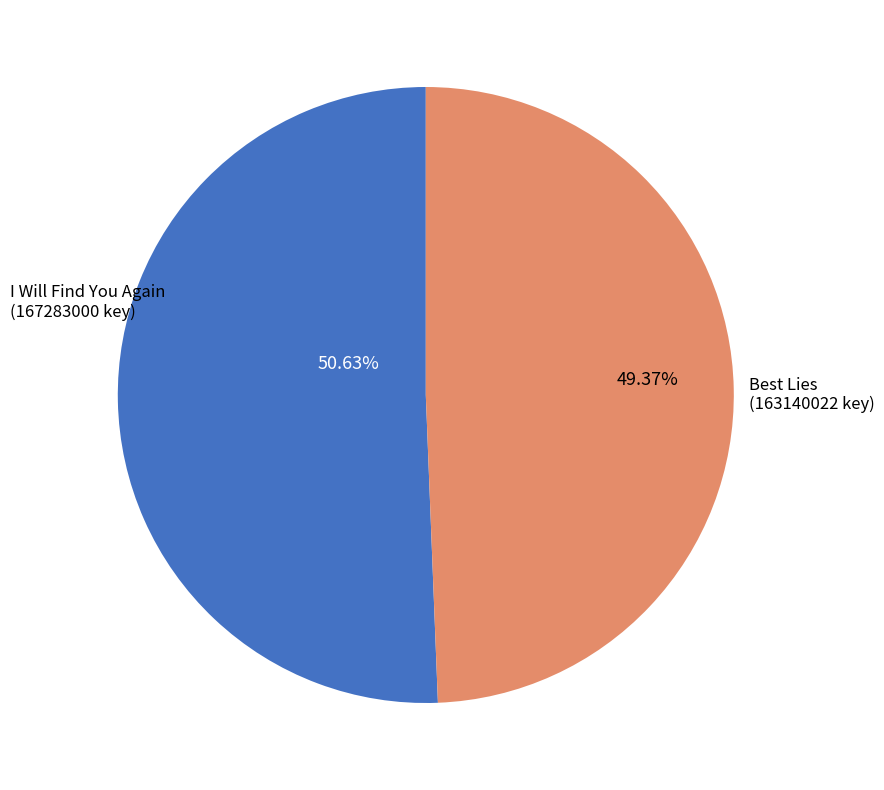

Does any single category account for the majority?

Yes